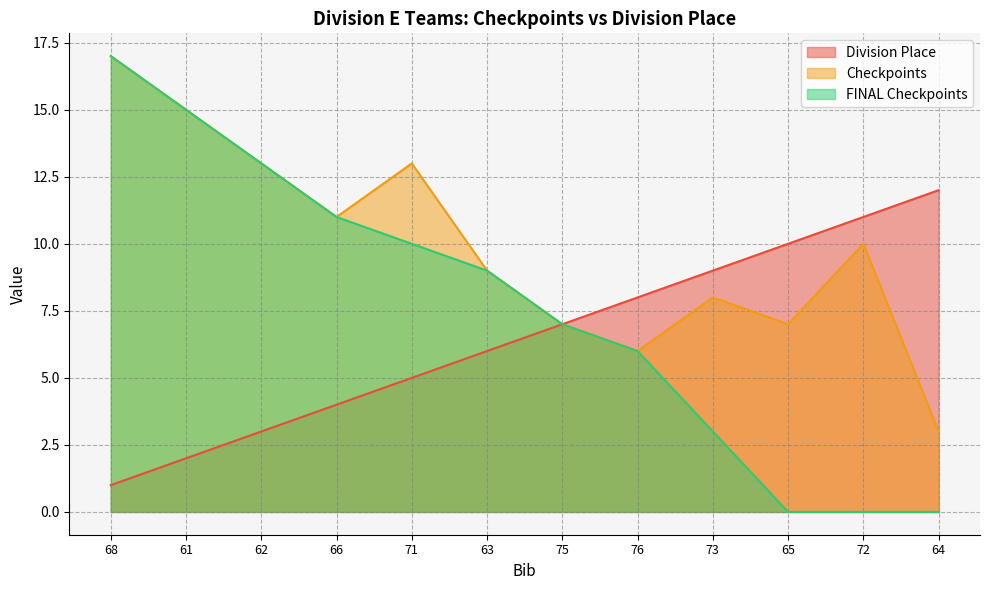

True or false: FINAL Checkpoints and Checkpoints intersect in this chart.

False